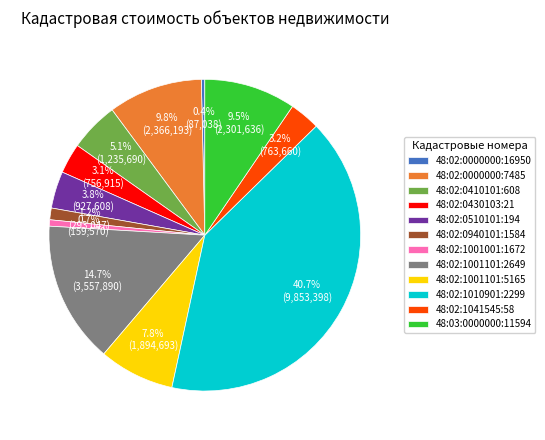

True or false: 48:02:0410101:608 accounts for 1% of the total.

False